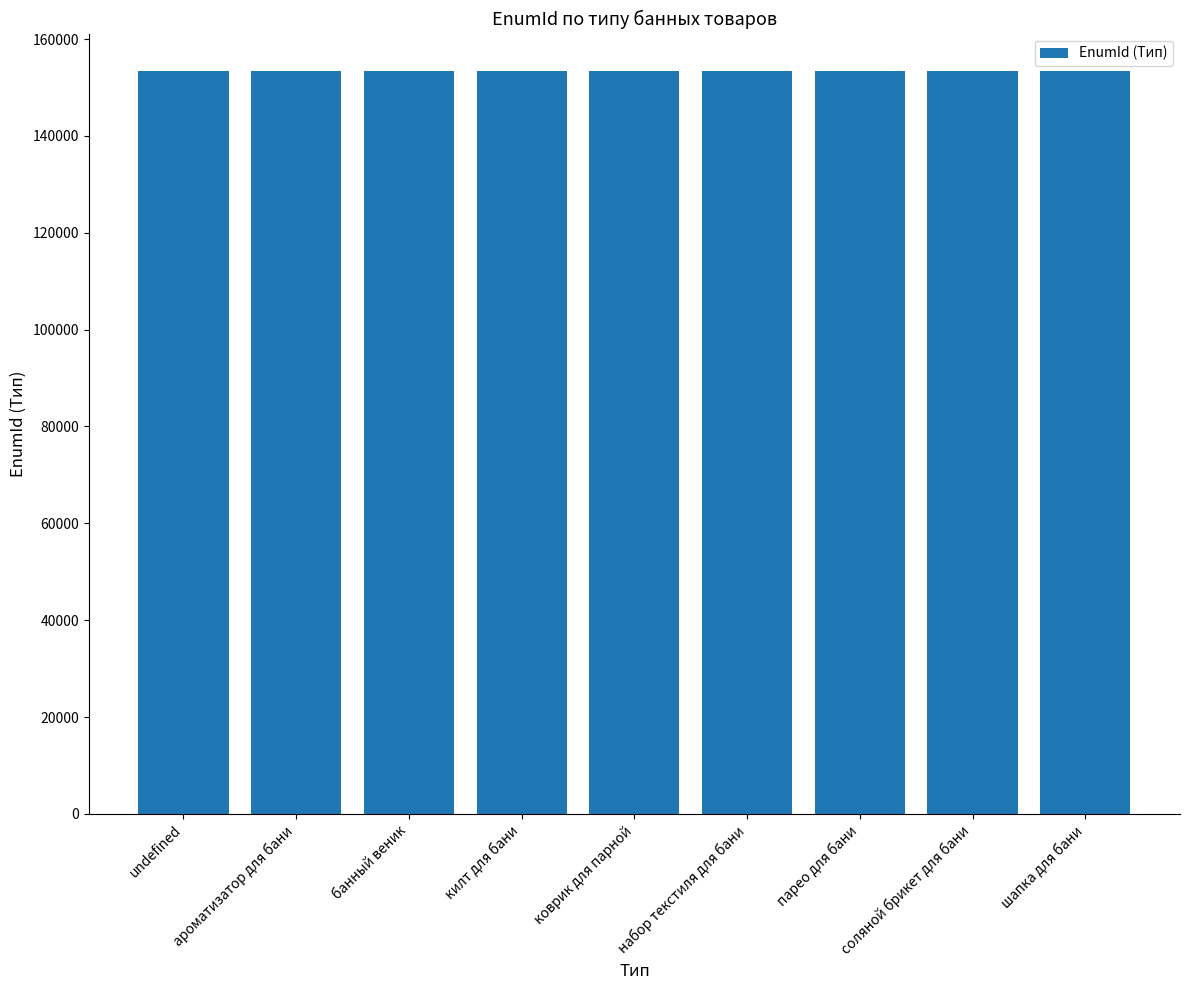

What is the ratio of the value at коврик для парной to the value at парео для бани?

1.0